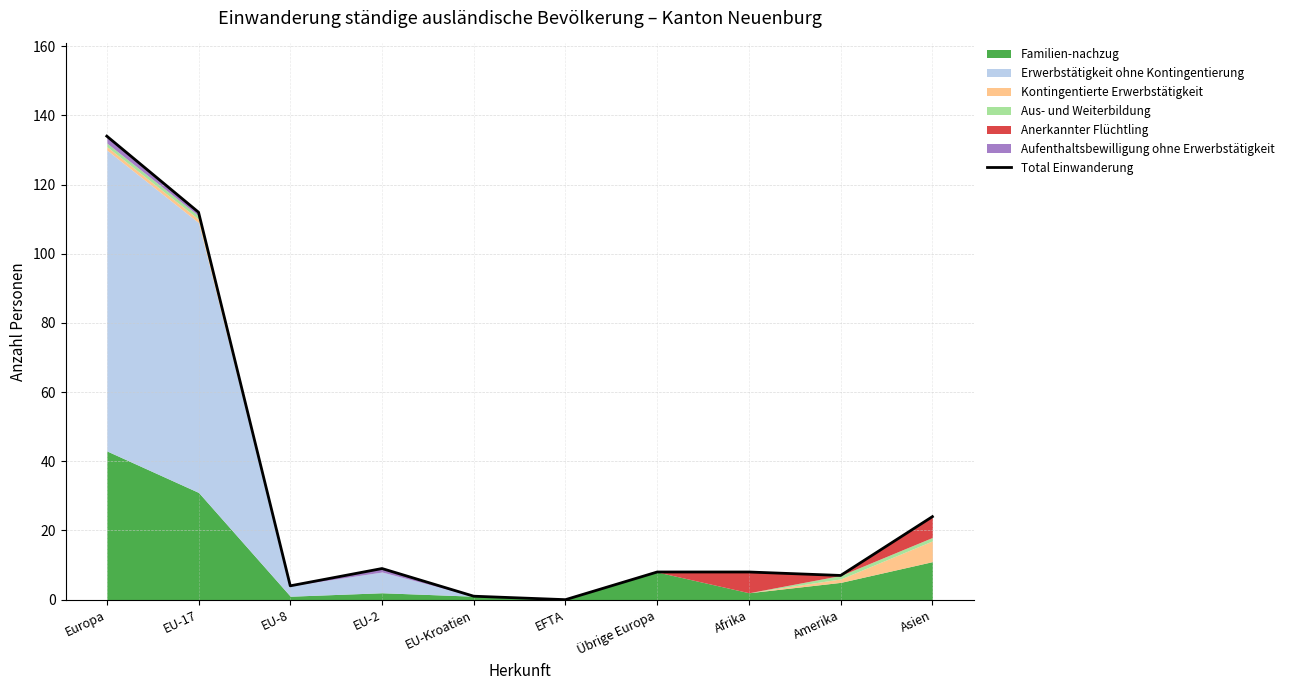

How many points are higher than both their immediate neighbors (excluding endpoints)?

1